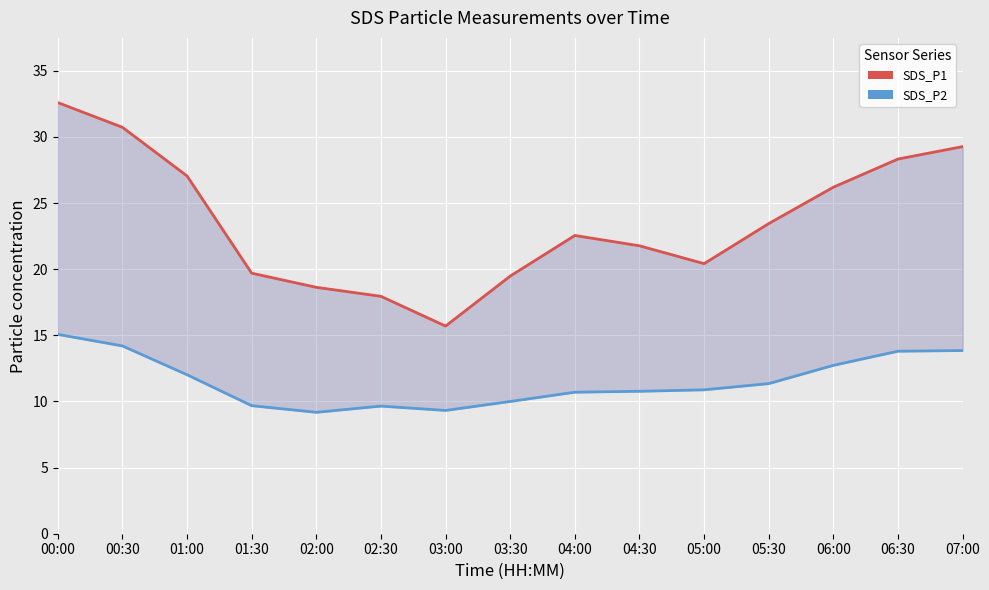

How many interior local valleys does the SDS_P1 series have?

2